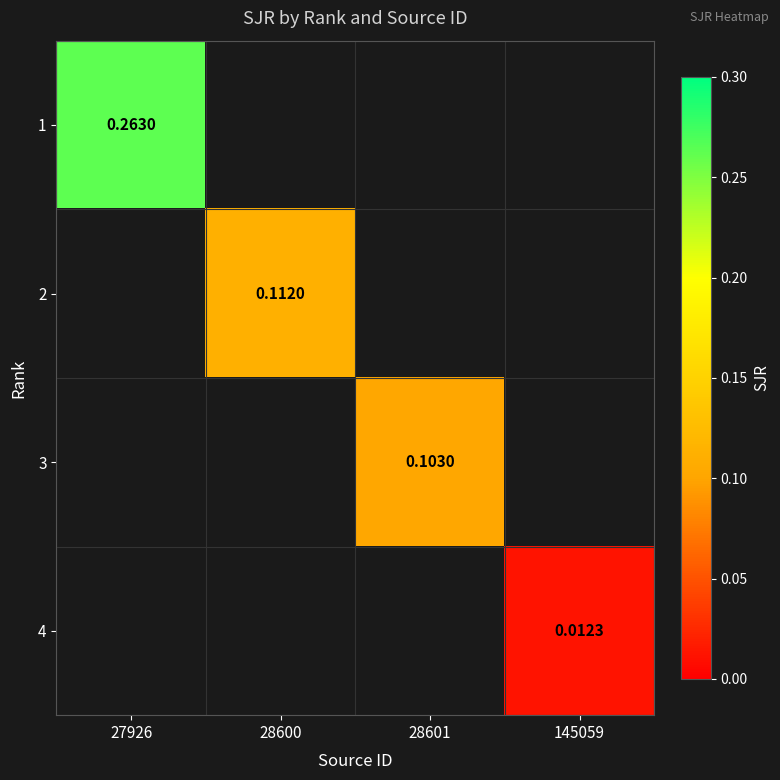

Which series has the largest total across all categories?

1